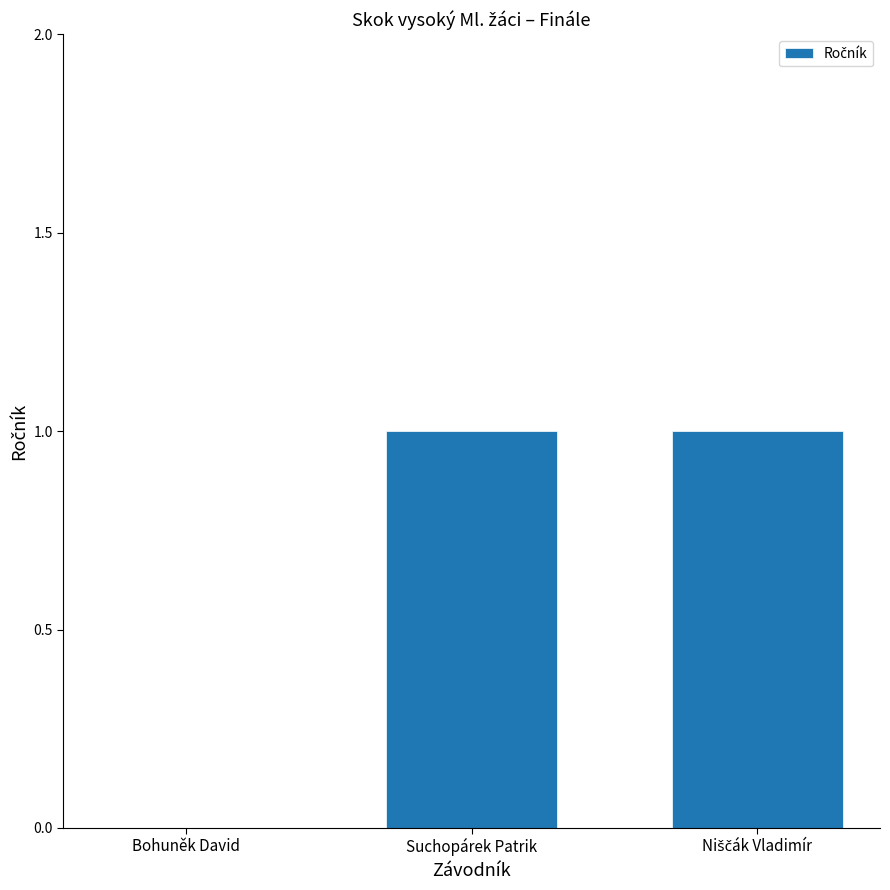

The value at Suchopárek Patrik is 0. True or false?

False